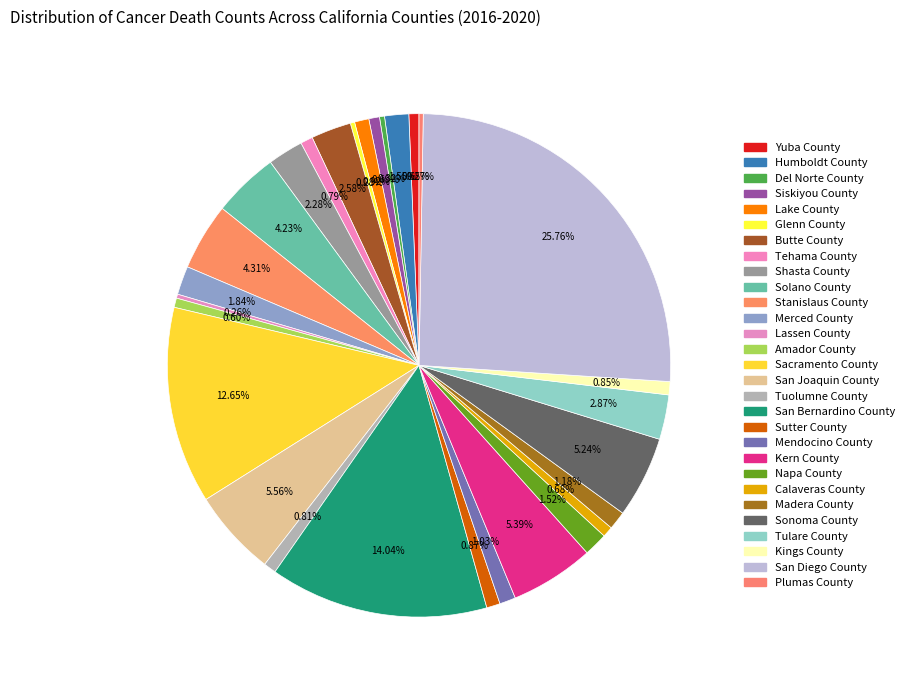

To the nearest percent, what percentage of the pie is Sutter County?

1%